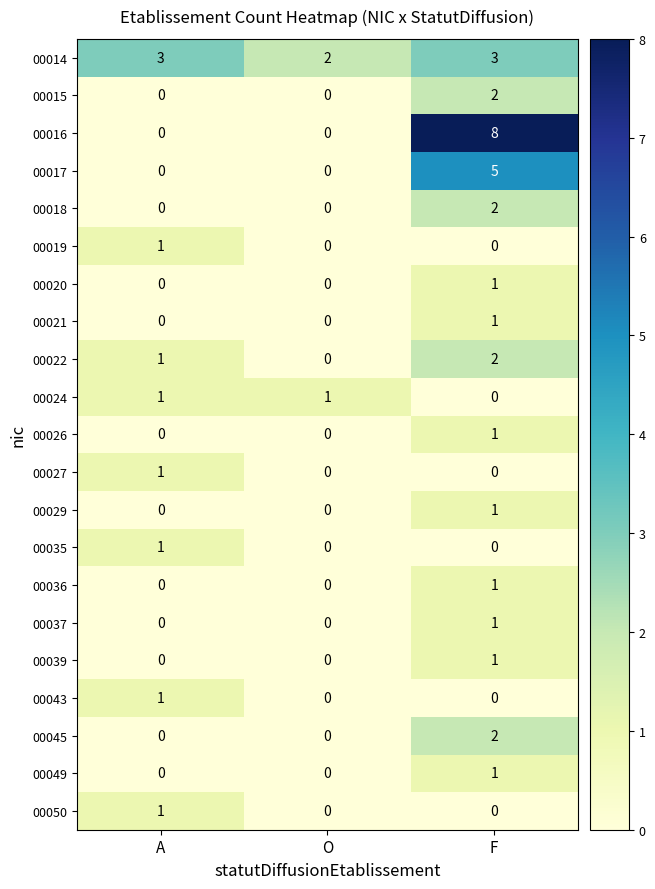

Which series has the largest range (max minus min)?

00016